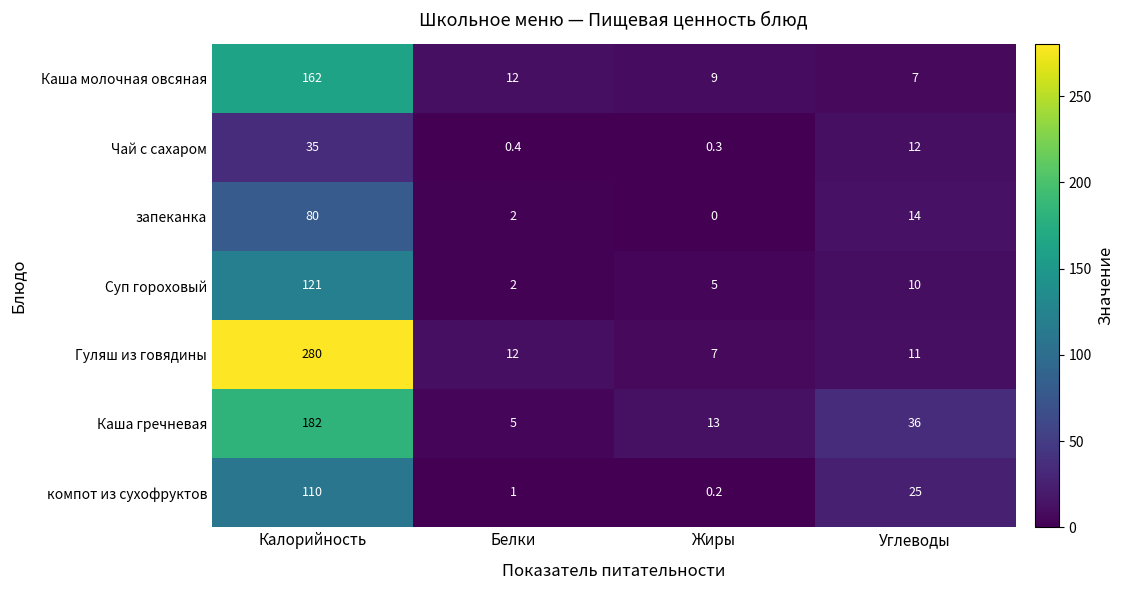

List the series in order of their peak value, lowest first.

Чай с сахаром, запеканка, компот из сухофруктов, Суп гороховый, Каша молочная овсяная, Каша гречневая, Гуляш из говядины